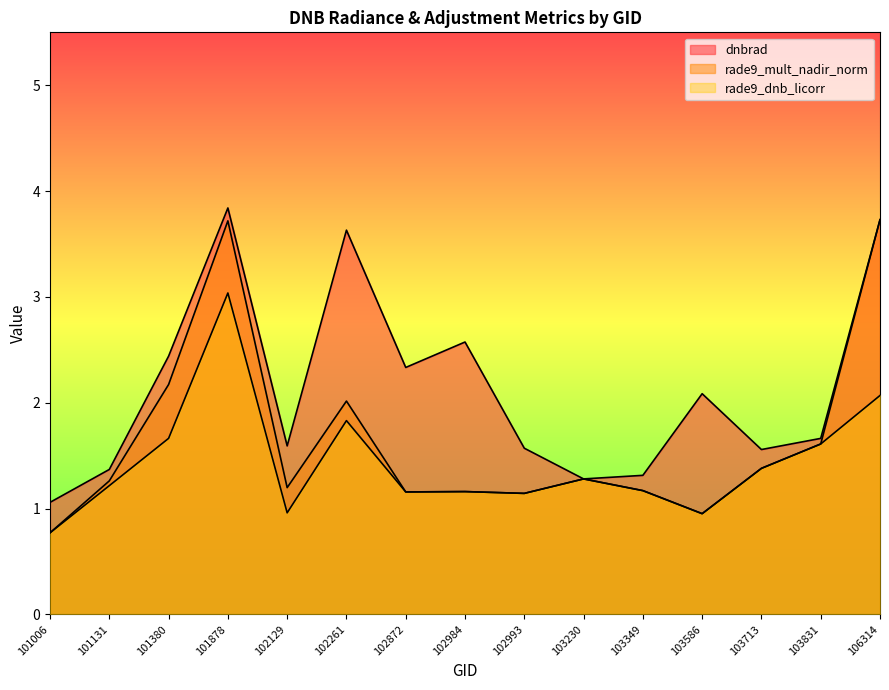

Is it true that rade9_mult_nadir_norm equals 4.9 at 106314?

False